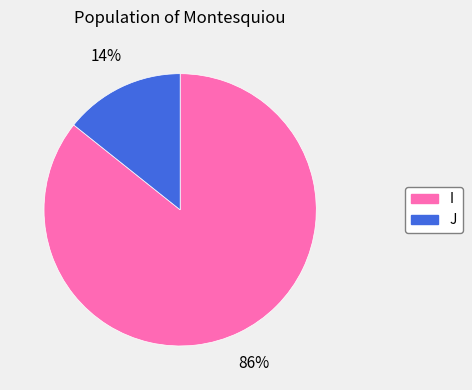

To the nearest percent, what is the combined percentage of I and J?

100%